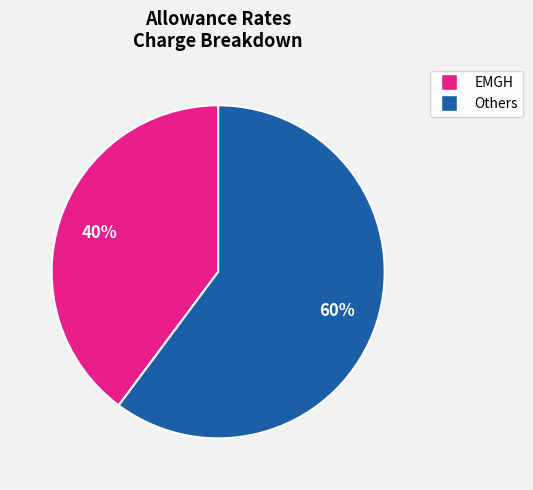

To the nearest percent, what is the average slice percentage?

50%